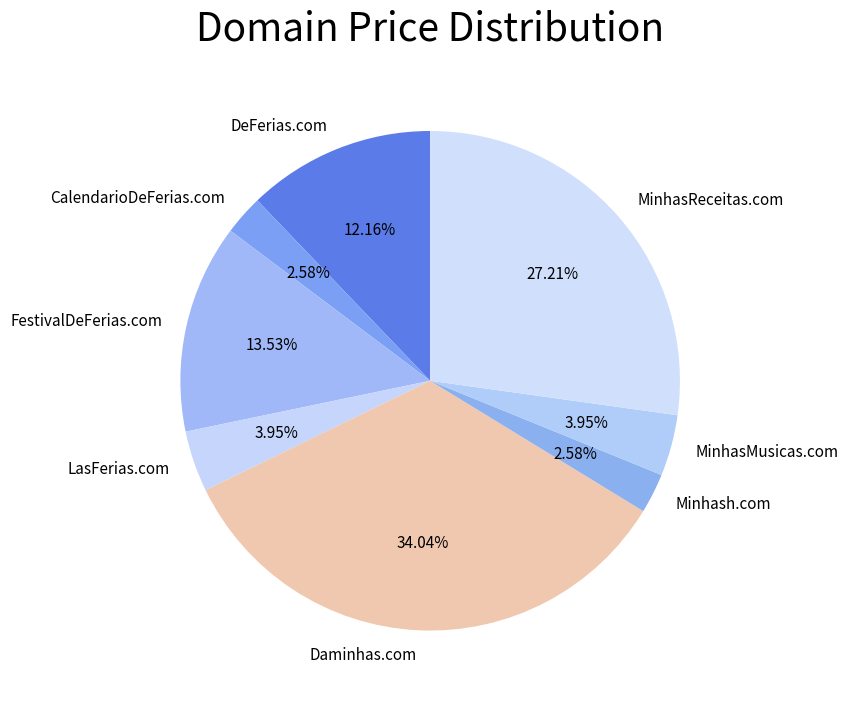

Which has a higher value, CalendarioDeFerias.com or MinhasReceitas.com?

MinhasReceitas.com